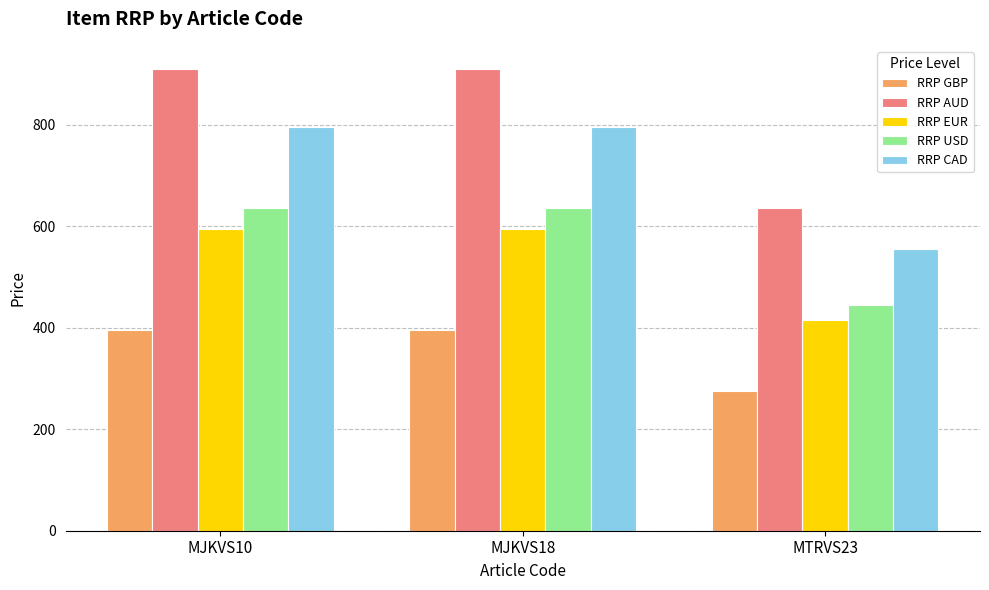

How many values in the RRP CAD series are below 795?

1